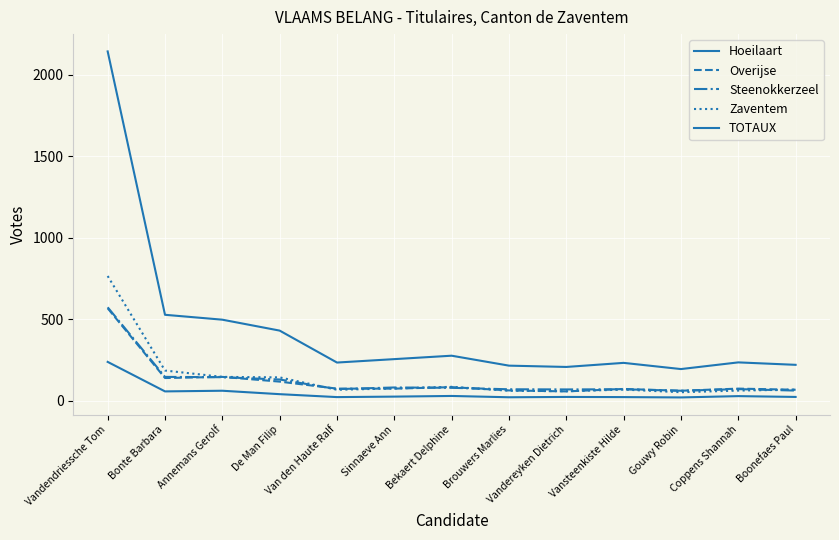

Which series has the largest range (max minus min)?

TOTAUX